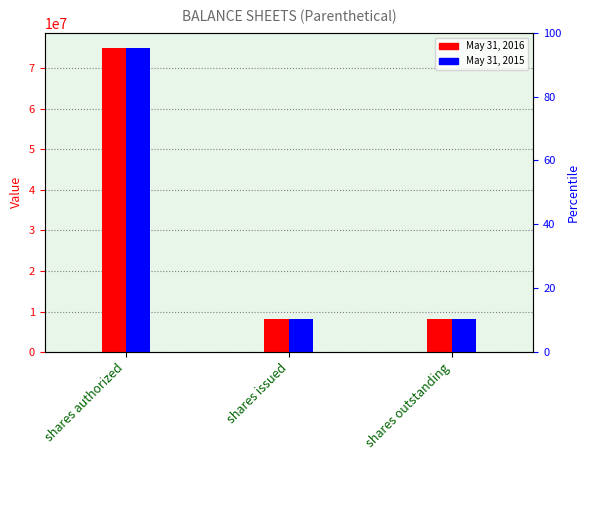

What is the value of the May 31, 2015 bar at the 3rd from the left?

8130000